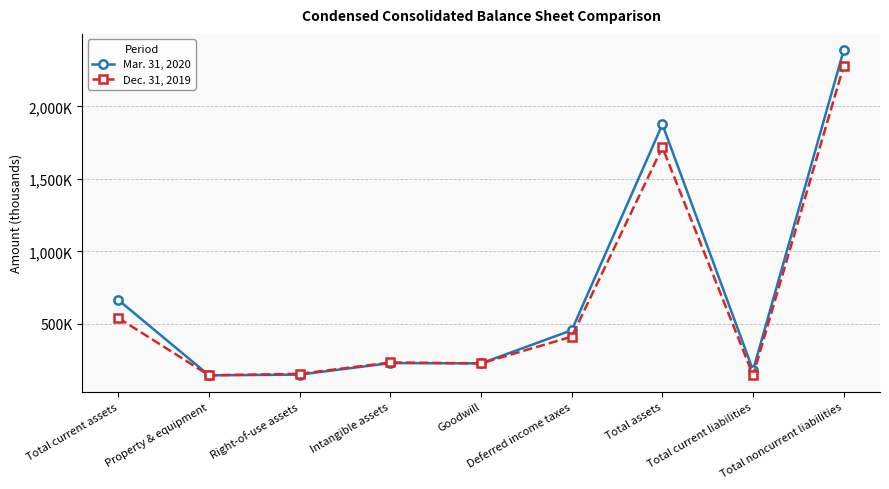

Between which two adjacent categories do Dec. 31, 2019 and Mar. 31, 2020 first intersect?

Total current assets and Property & equipment